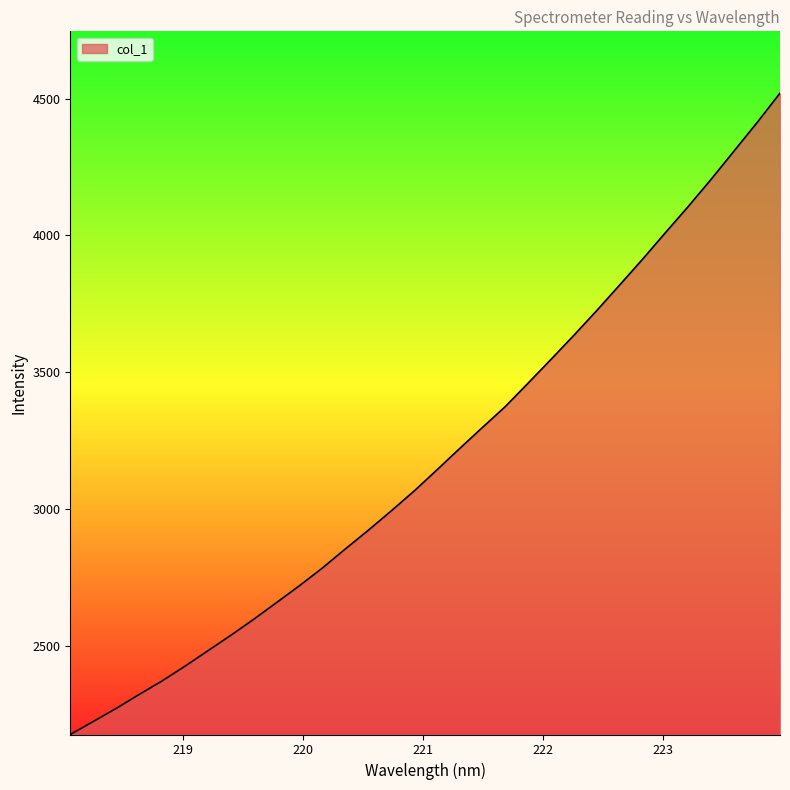

What is the difference between the maximum and minimum values?

2345.0